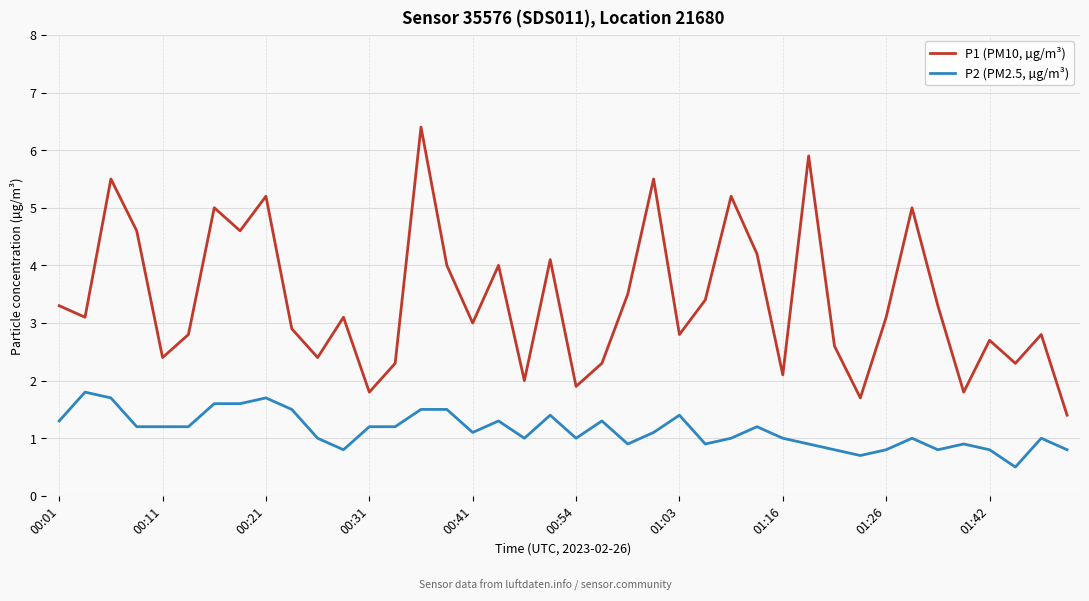

List the series in order of their overall mean, lowest first.

P2 (PM2.5, µg/m³), P1 (PM10, µg/m³)